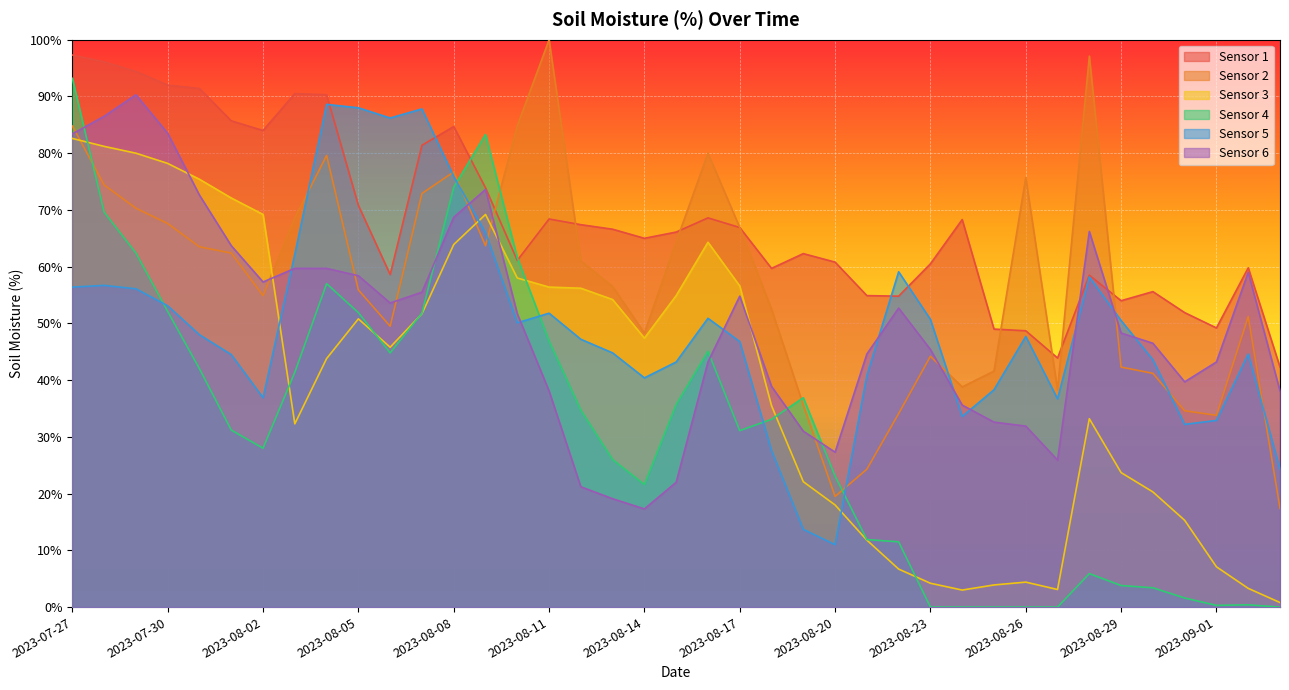

What are all the series names shown in the legend?

Sensor 1, Sensor 2, Sensor 3, Sensor 4, Sensor 5, Sensor 6